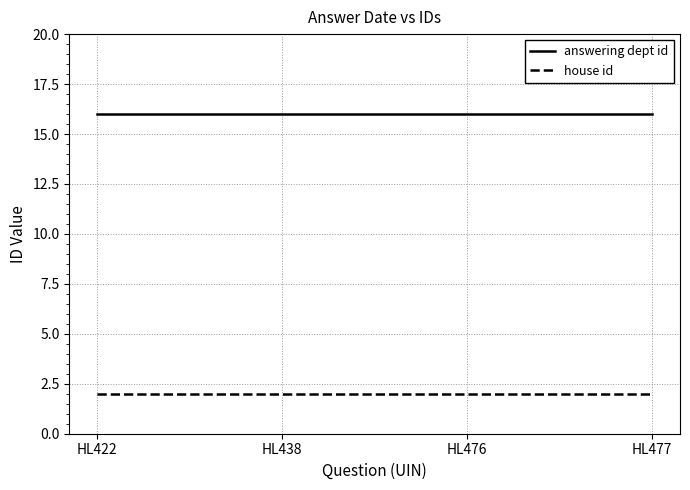

Which series has the largest total across all categories?

answering dept id